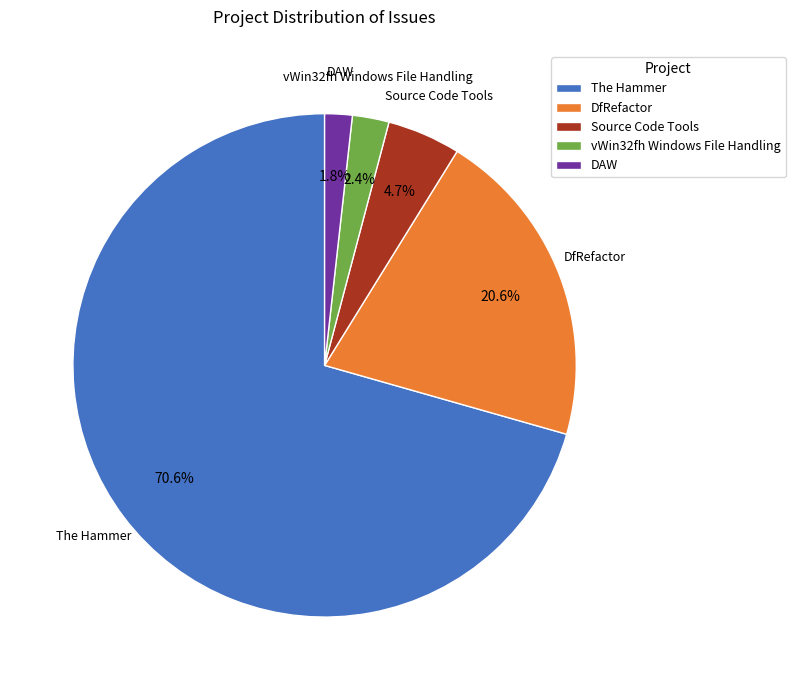

Combined, do The Hammer and DAW account for over 50%?

Yes